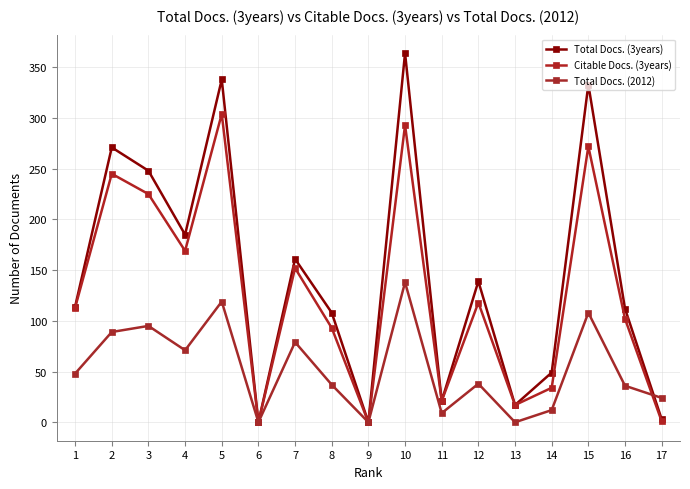

Which series ends up on top after the final intersection of Citable Docs. (3years) and Total Docs. (2012)?

Total Docs. (2012)